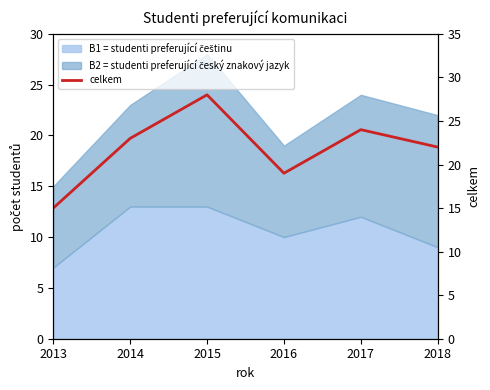

What is the ratio of the value at 2018 to the value at 2017?

0.9